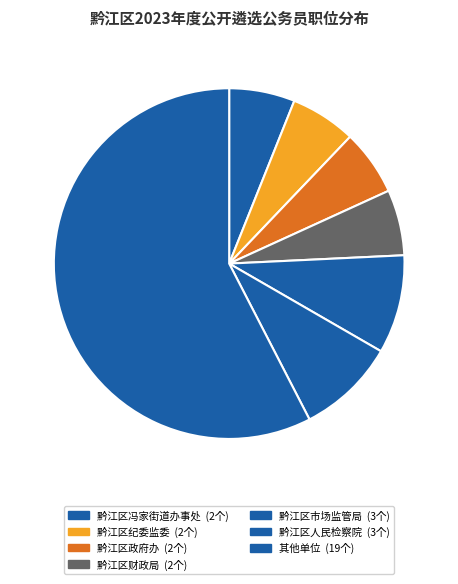

Count the number of slices in the pie.

7